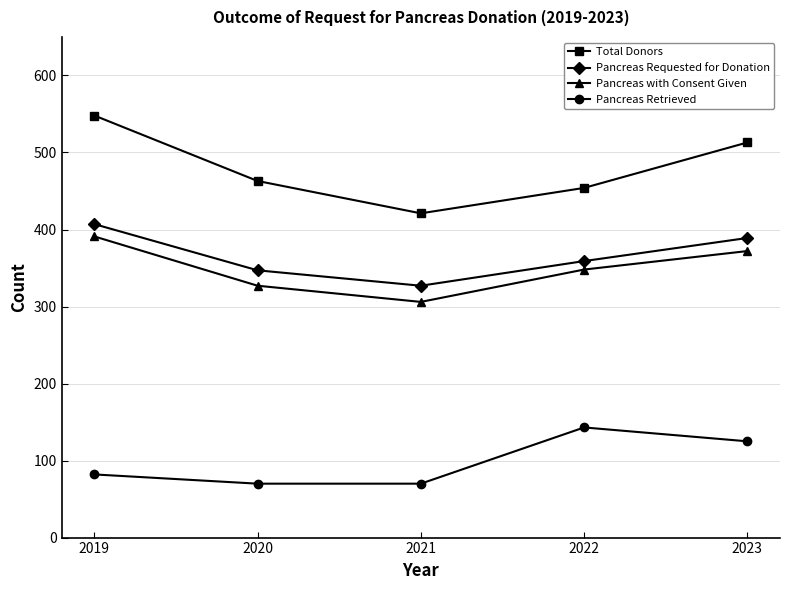

Where is Pancreas Requested for Donation nearest to the value 367?

2022